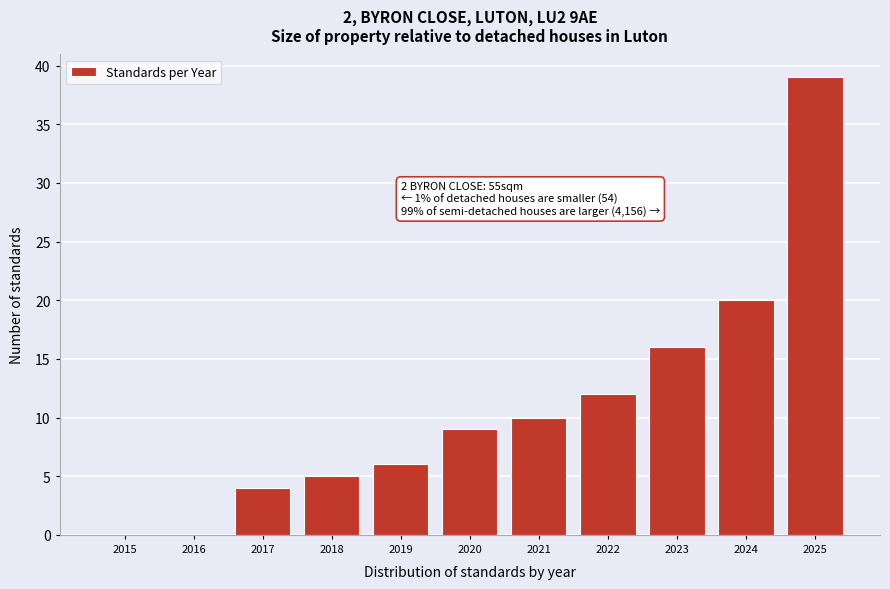

Over which range of the x-axis is the bar tallest?

2024.5 to 2025.5